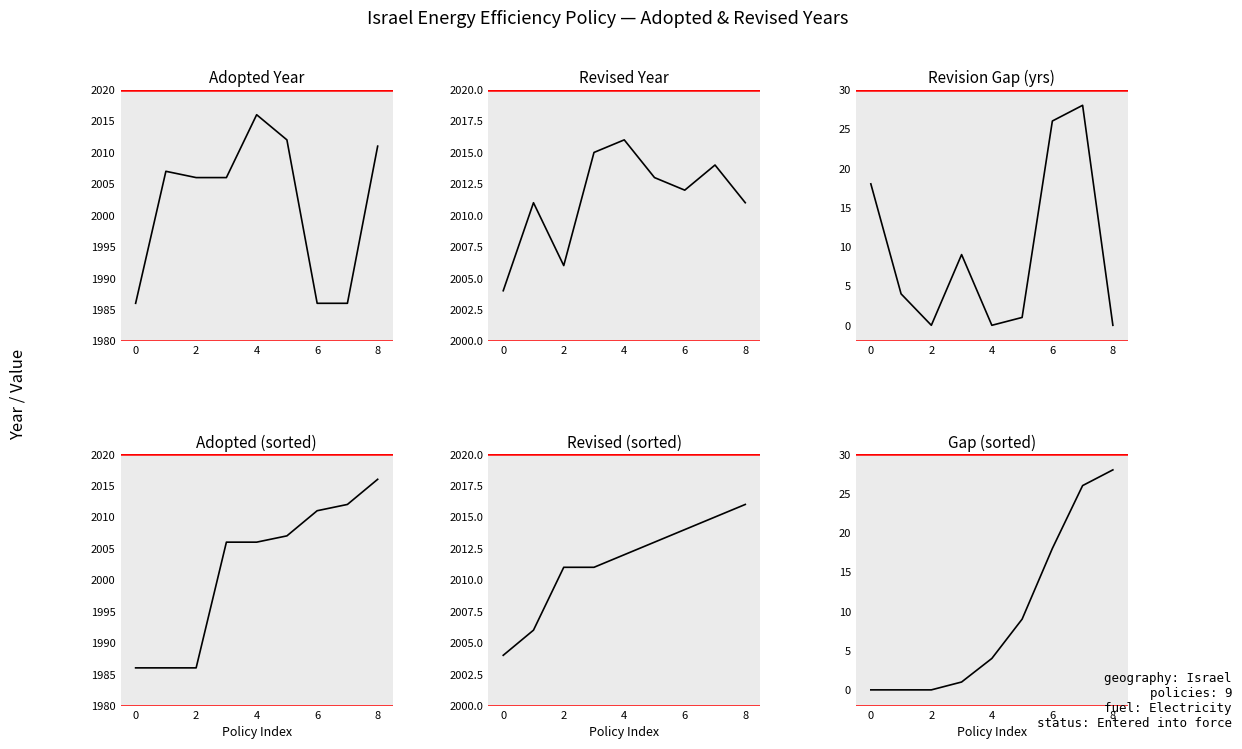

What is the highest value of the Revised series?

2016